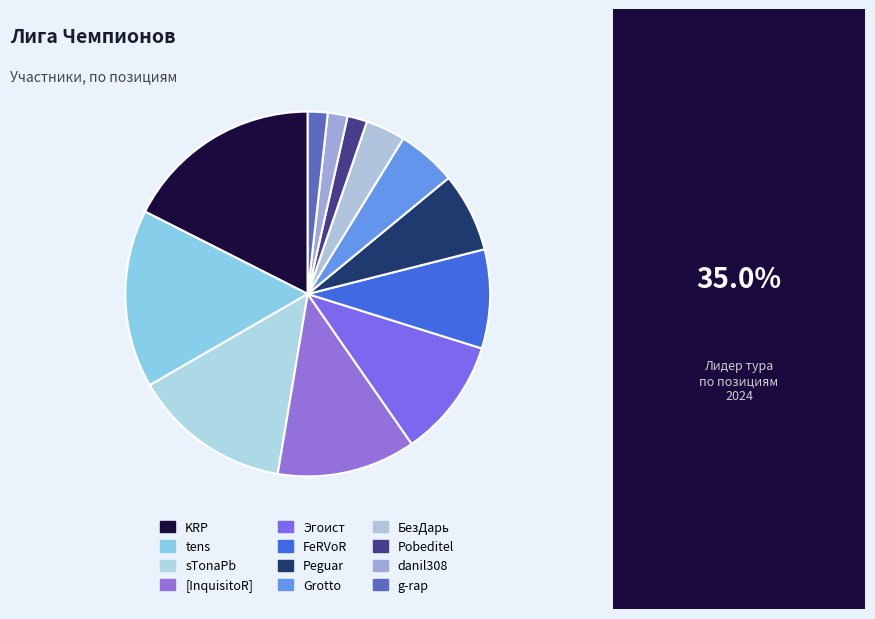

Count the number of slices in the pie.

12